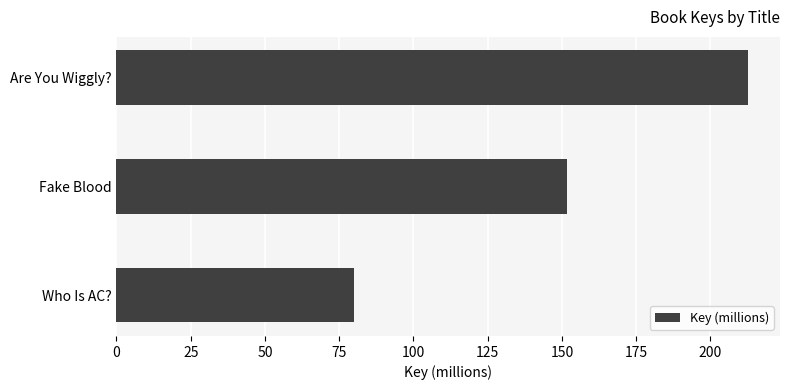

Which label corresponds to the smallest value in the chart?

Who Is AC?